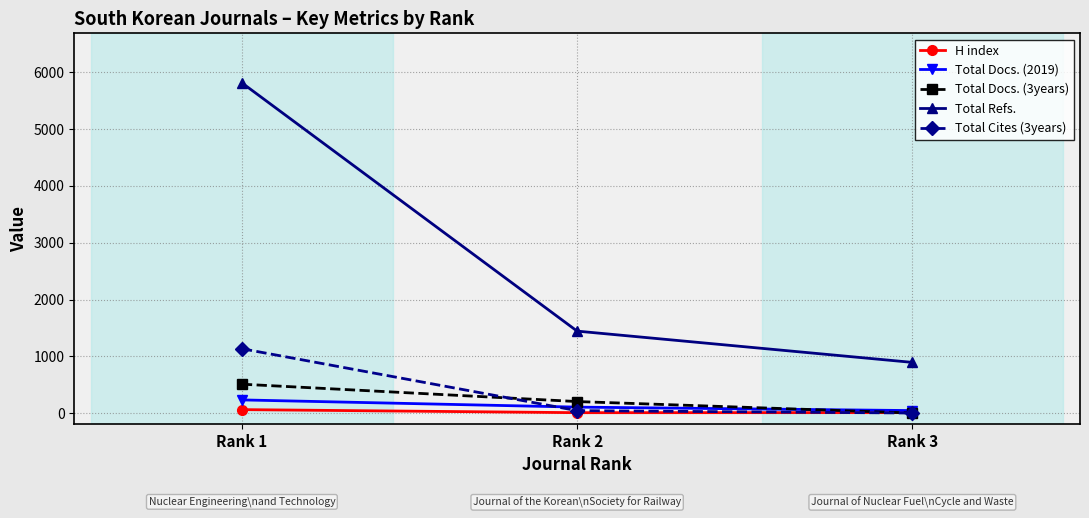

The Total Docs. (3years) series shows 202 at Rank 2. True or false?

True